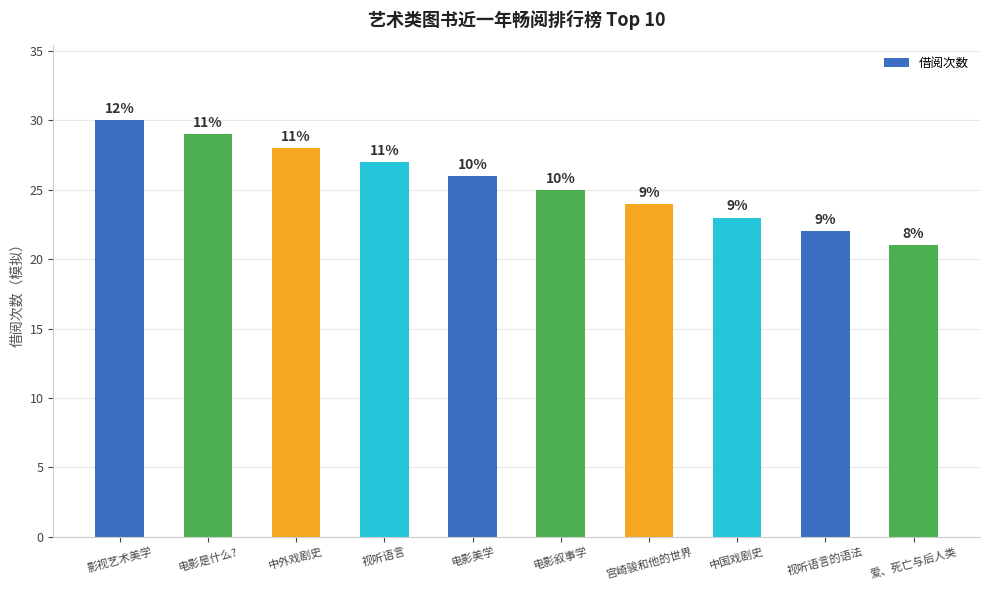

Between 宫崎骏和他的世界 and 中外戏剧史, which is larger?

中外戏剧史